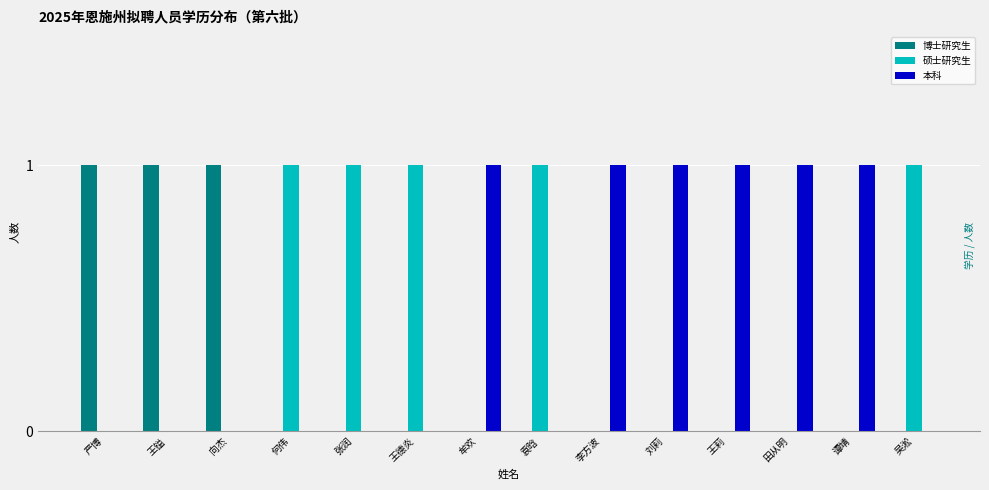

Which series has the largest total across all categories?

本科